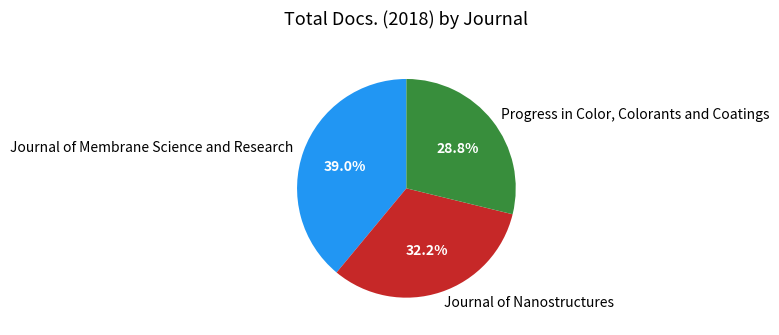

Combined, what portion of the pie is Journal of Nanostructures and Journal of Membrane Science and Research?

71.2%